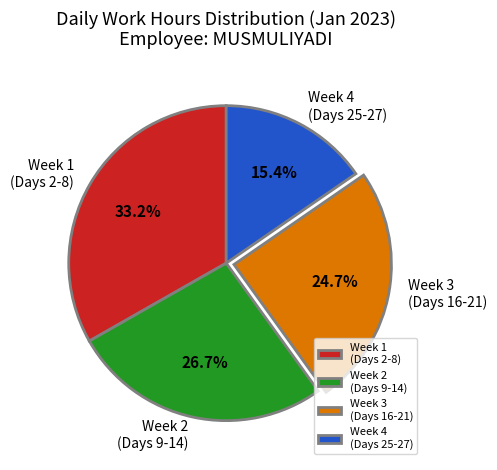

What percentage do Week 1 (Days 2-8) and Week 3 (Days 16-21) together represent?

57.9%